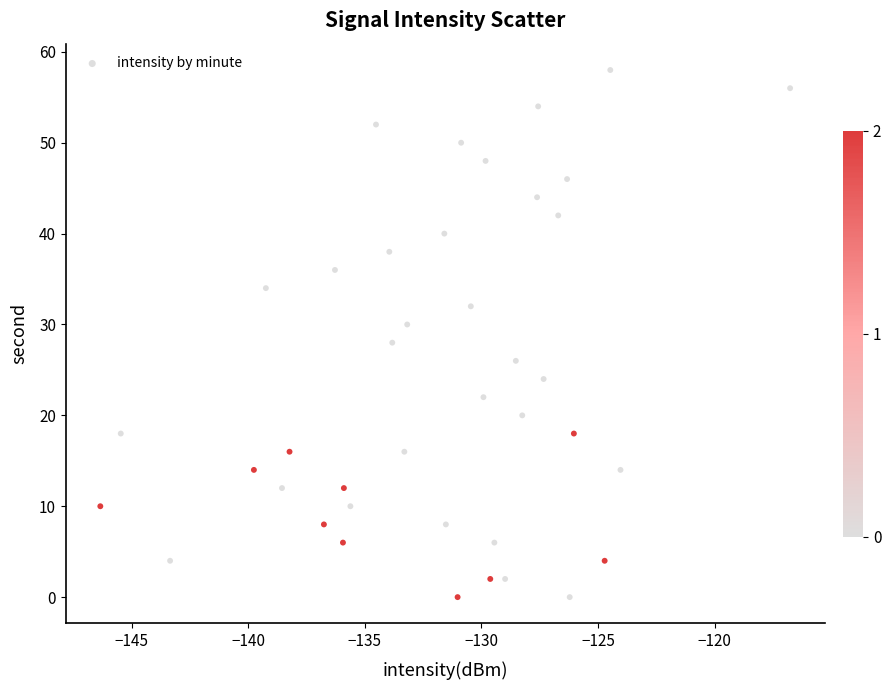

What is the range of Y values (max minus min)?

58